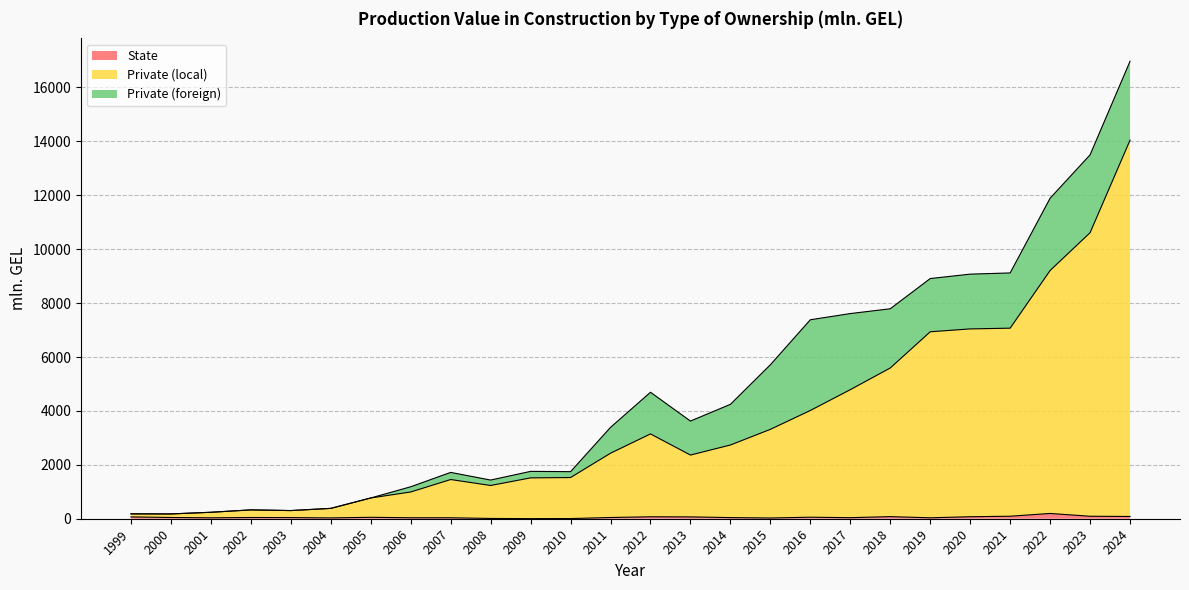

At which category does State reach its first local peak?

2002